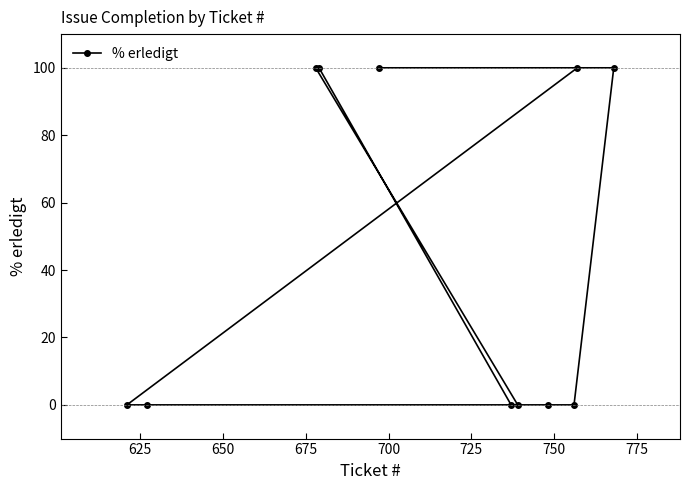

What is the value of the 10th point from the left?

100